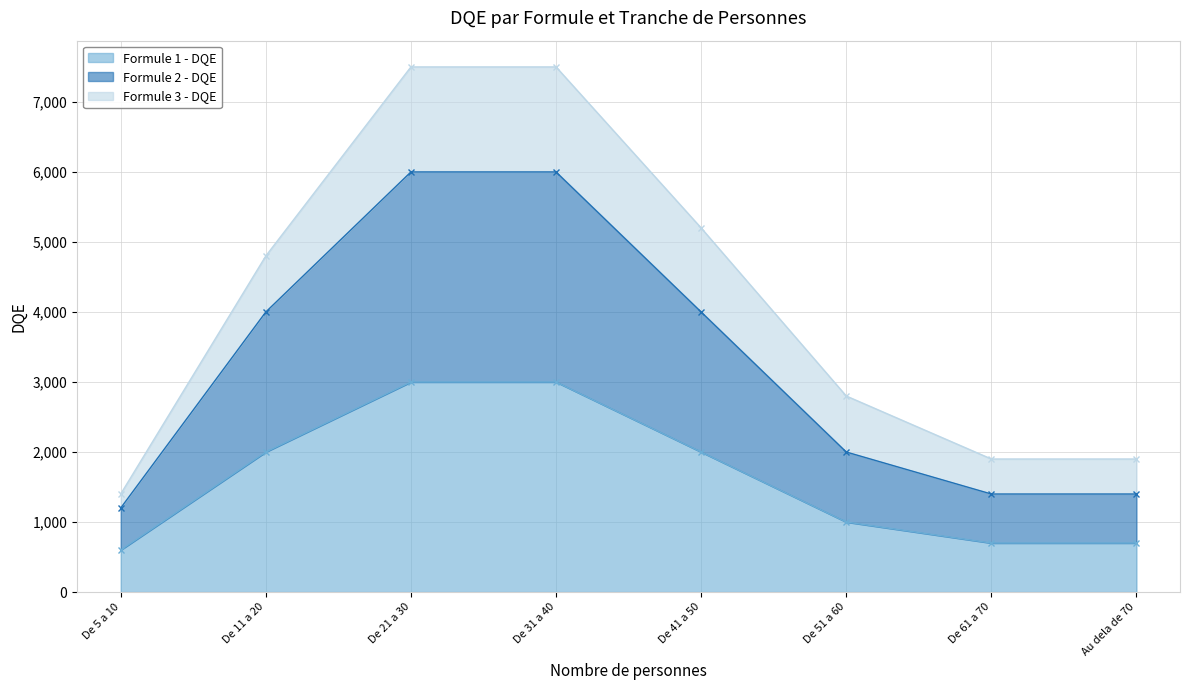

Rank the categories by Formule 1 - DQE value from highest to lowest.

De 21 a 30, De 31 a 40, De 11 a 20, De 41 a 50, De 51 a 60, De 61 a 70, Au dela de 70, De 5 a 10